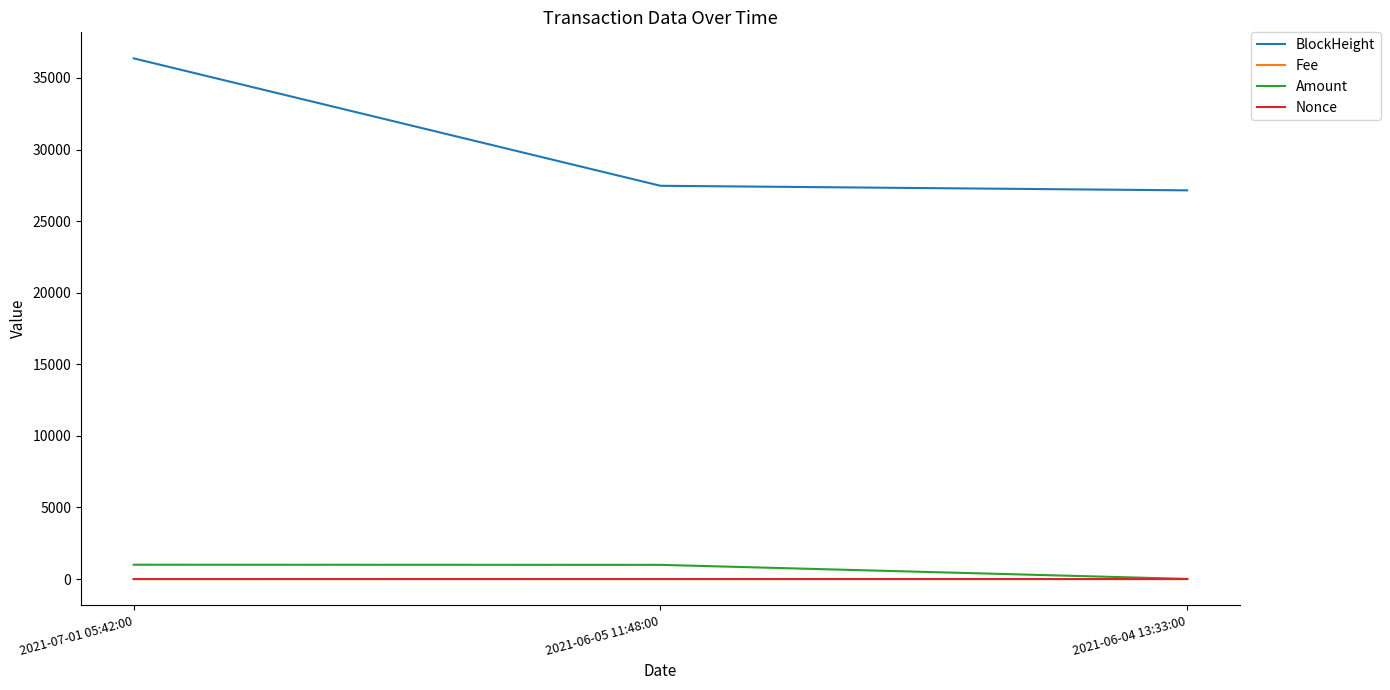

Which series has the widest spread of values?

BlockHeight